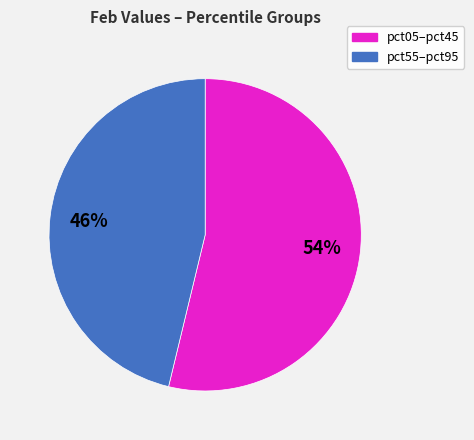

To the nearest percent, what is the average slice percentage?

50%